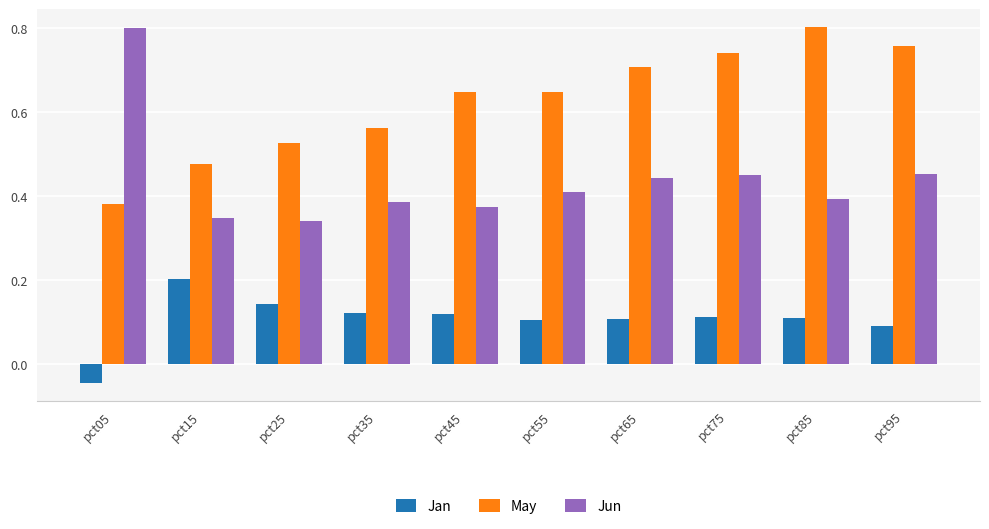

At how many categories does at least one series exceed 0?

10